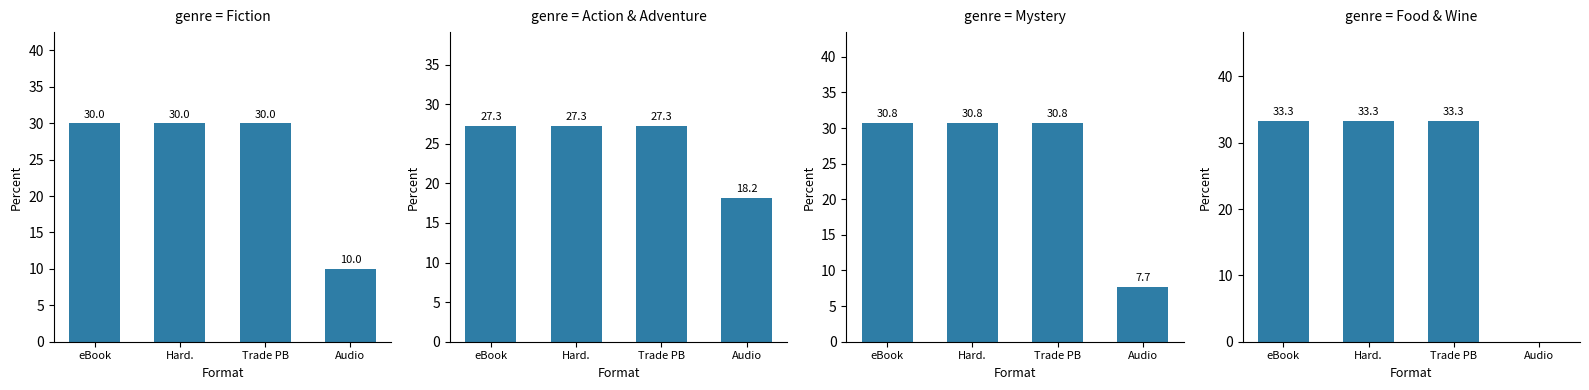

What is the average value of the Action & Adventure series?

25.0